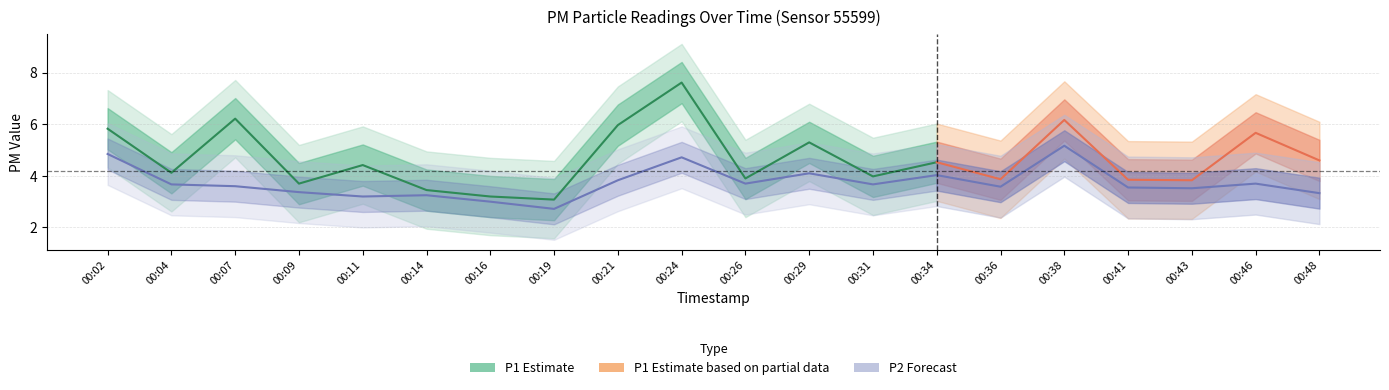

True or false: P2 and P1 intersect in this chart.

False